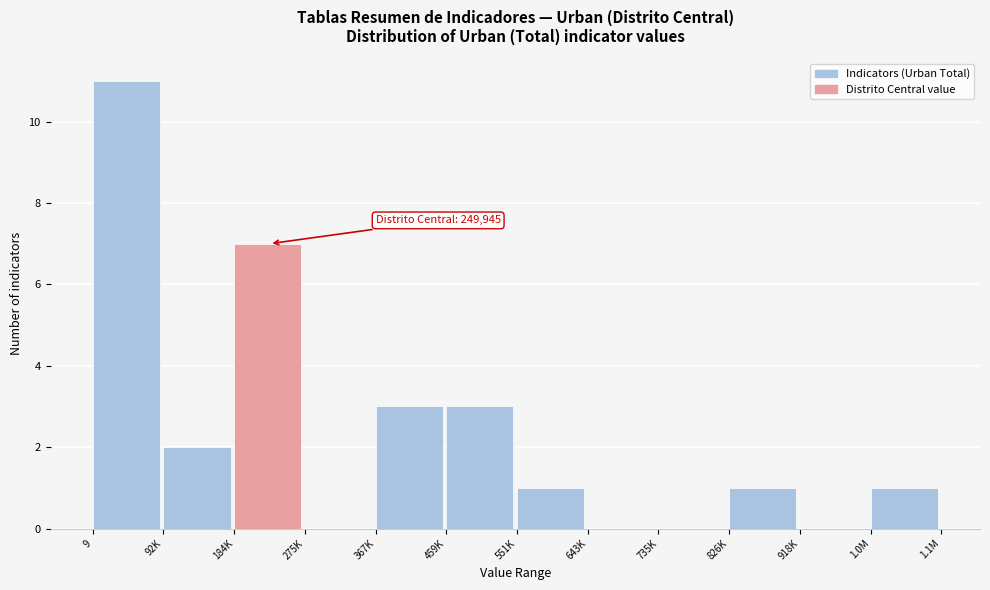

Reading left to right, transcribe all the data shown in this chart.

9=11	92K=2	184K=7	275K=0	367K=3	459K=3	551K=1	643K=0	735K=0	826K=1	918K=0	1.0M=1